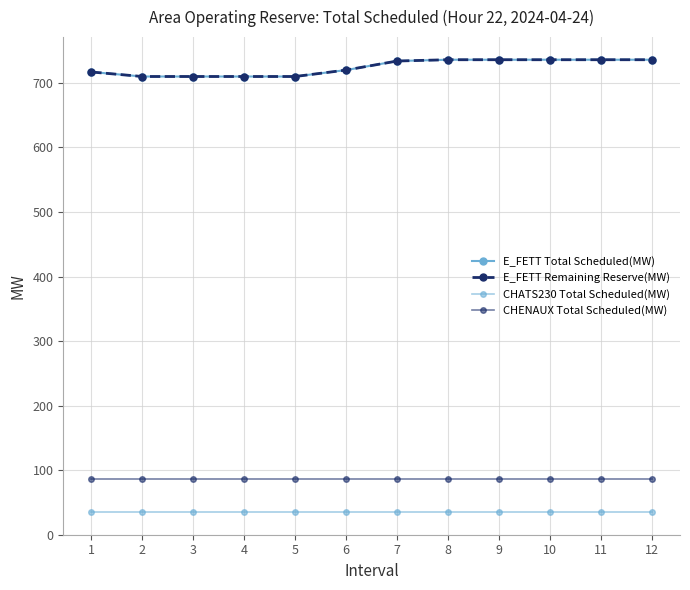

Is this an area chart (filled region under the line)?

No